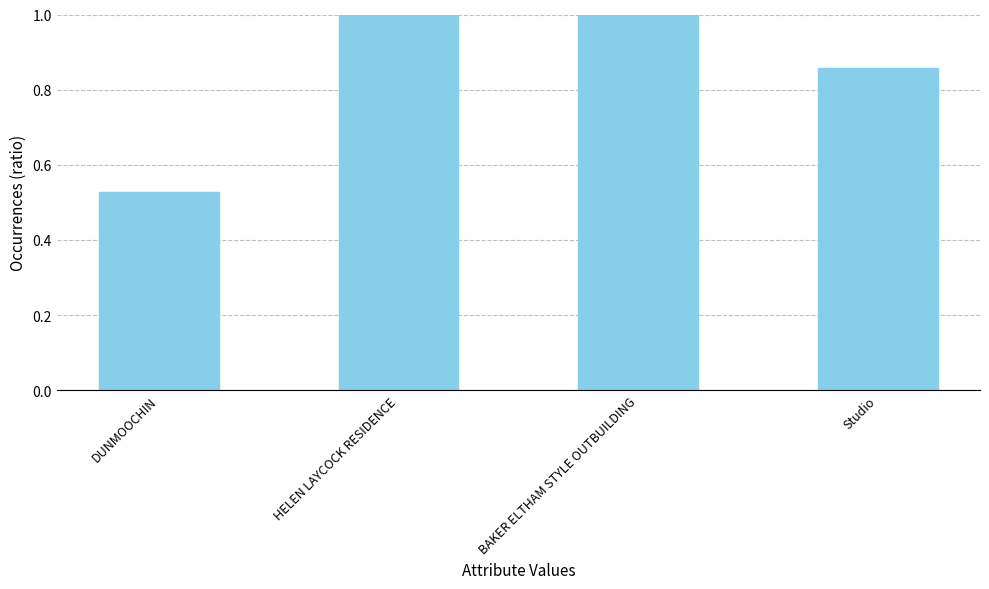

What is the sum of the values at BAKER ELTHAM STYLE OUTBUILDING and Studio?

1.9